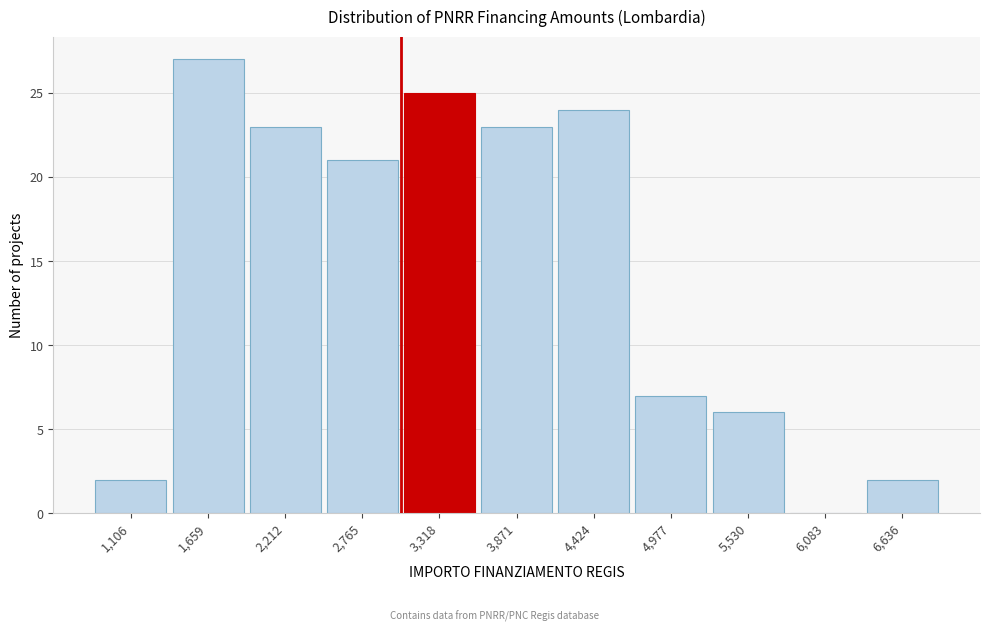

Reading left to right, list all the values displayed in this chart.

1,106=2	1,659=27	2,212=23	2,765=21	3,318=25	3,871=23	4,424=24	4,977=7	5,530=6	6,083=0	6,636=2